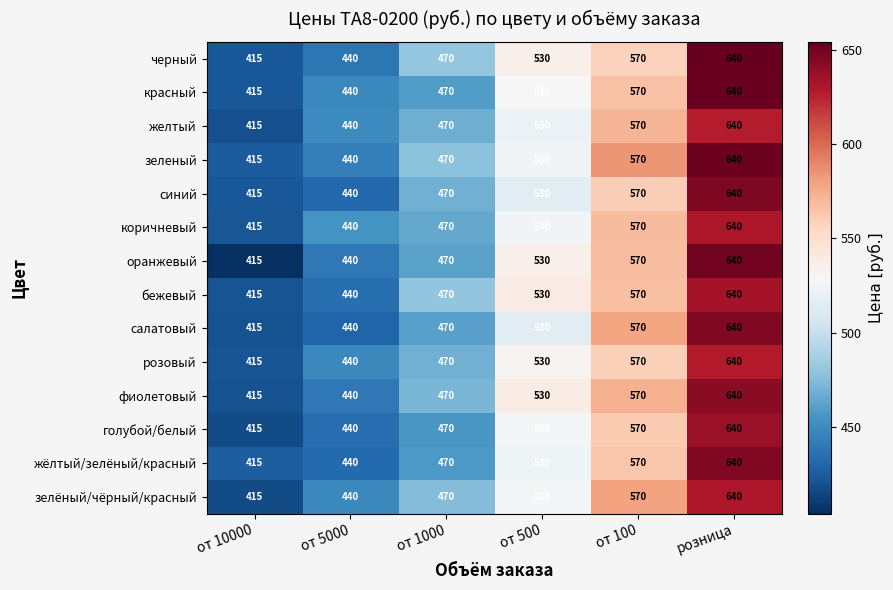

How many series are shown in this chart?

14